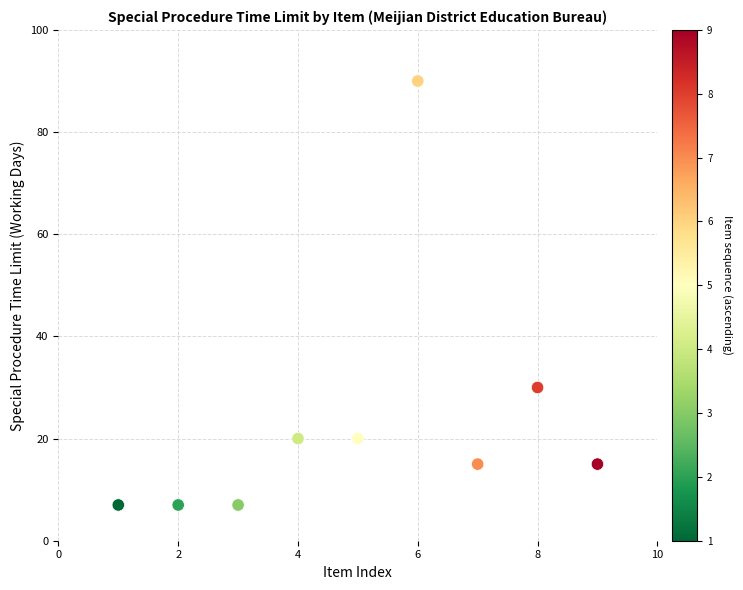

What is the range of Y values (max minus min)?

83